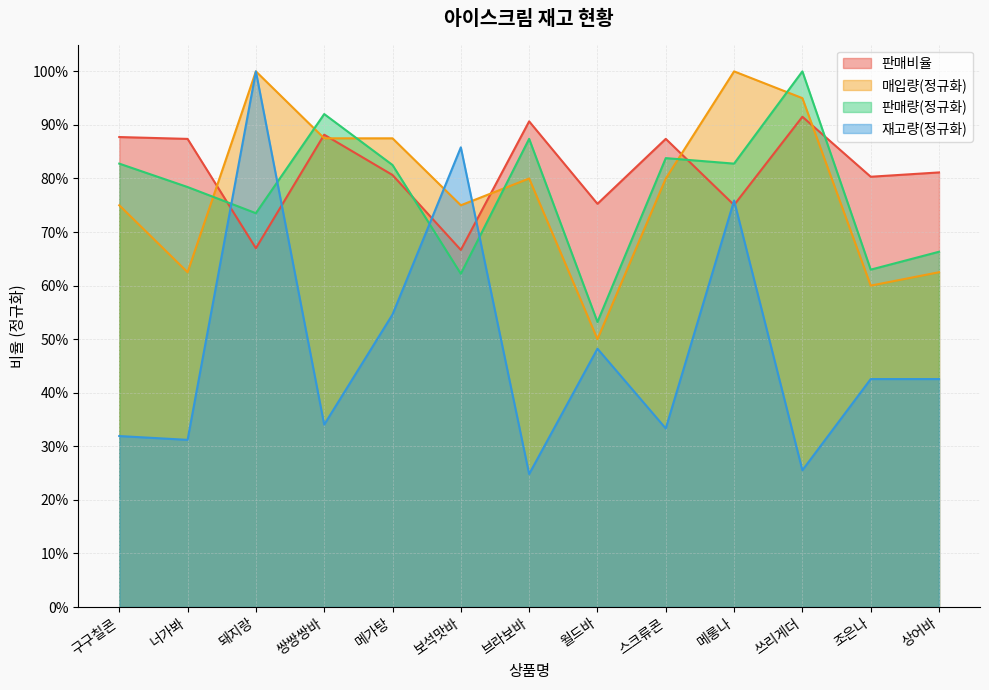

How many interior local peaks does the 판매비율 series have?

4